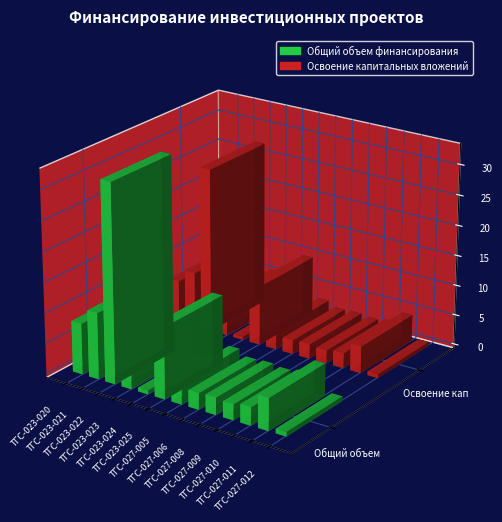

What are all the series names shown in the legend?

Общий объем финансирования, Освоение капитальных вложений